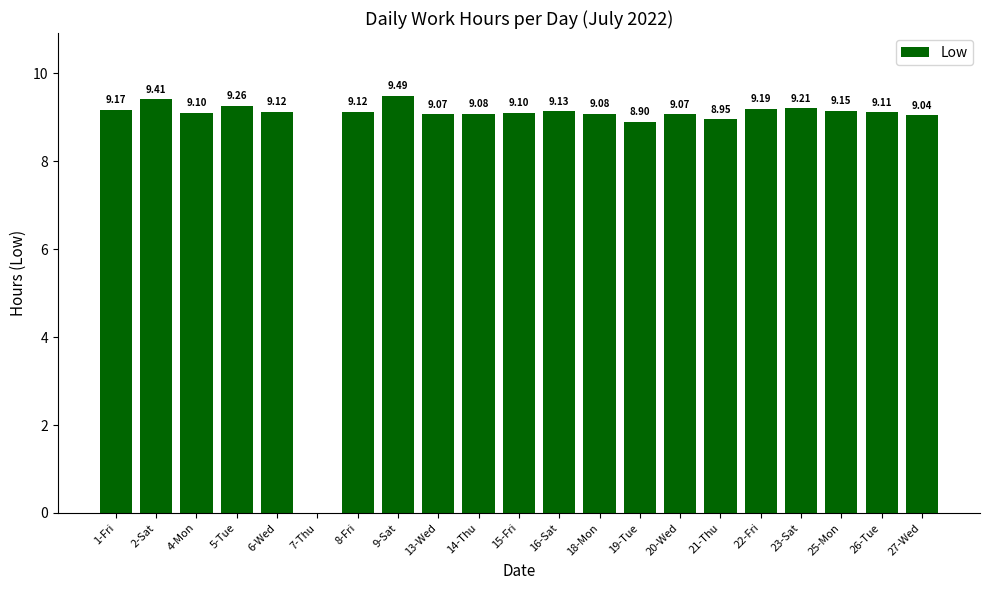

What is the sum of the values at 13-Wed and 27-Wed?

18.1